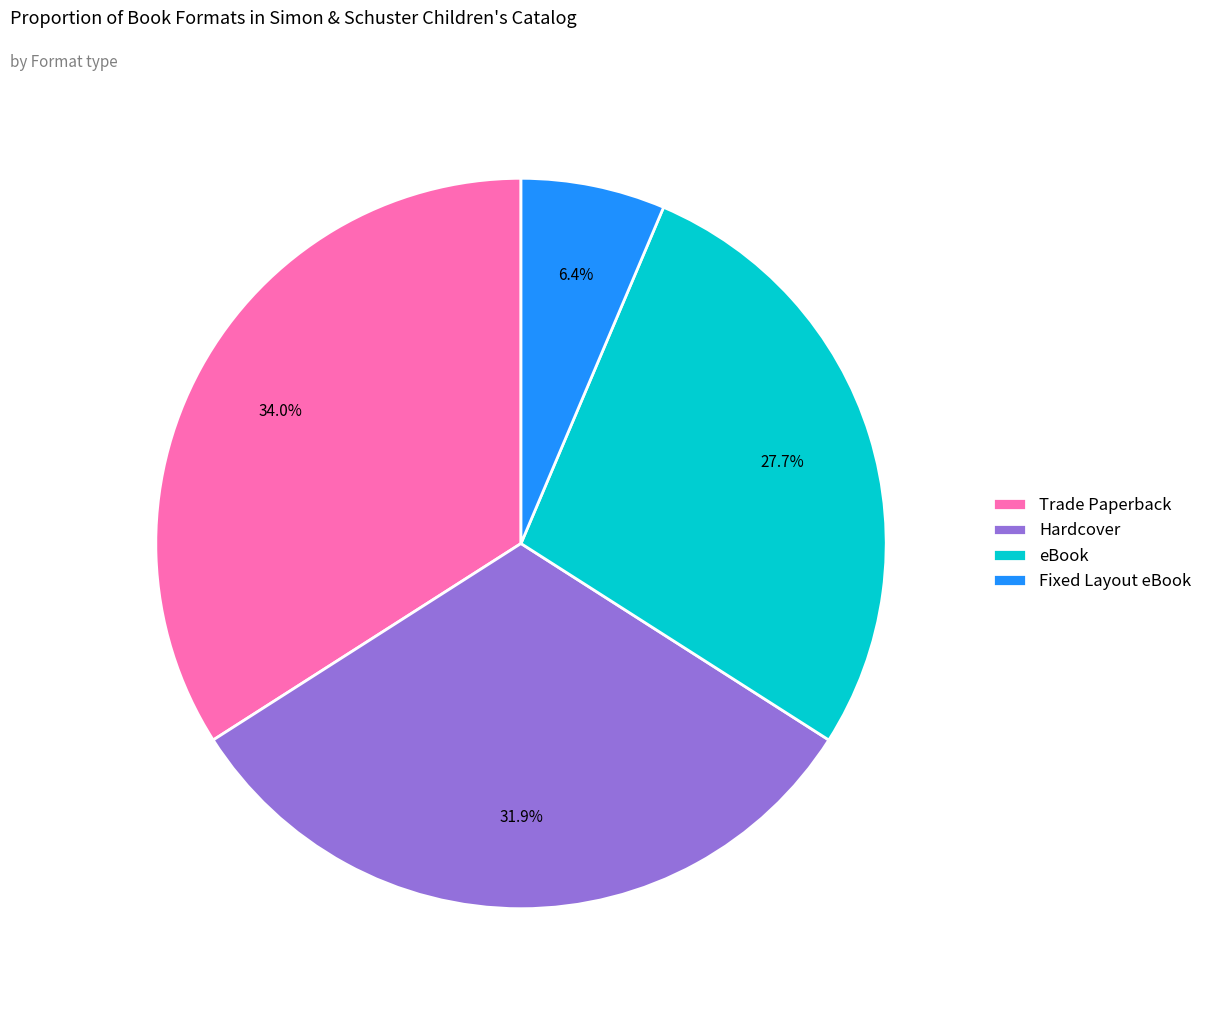

What percentage is the Fixed Layout eBook slice, to the nearest percent?

6%